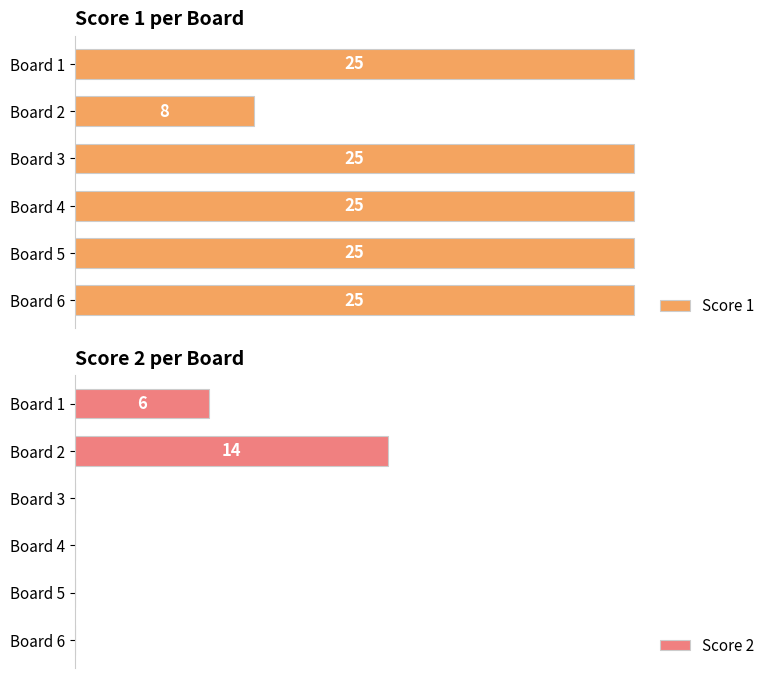

At which label does Score 1 reach its minimum?

Board 2